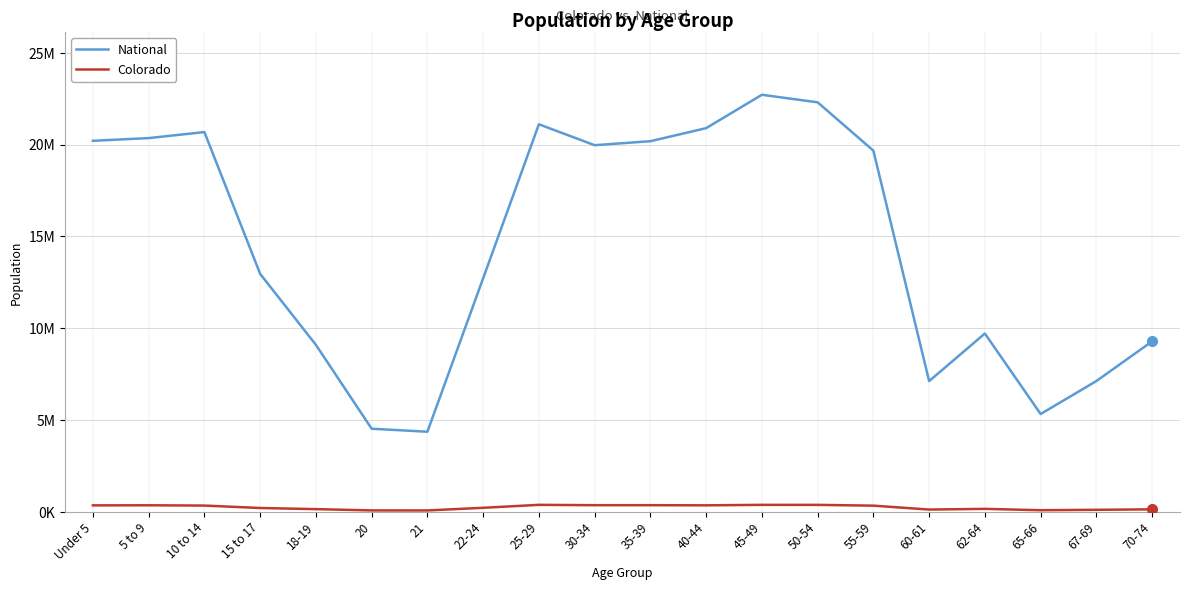

Does the chart have visible grid lines?

Yes